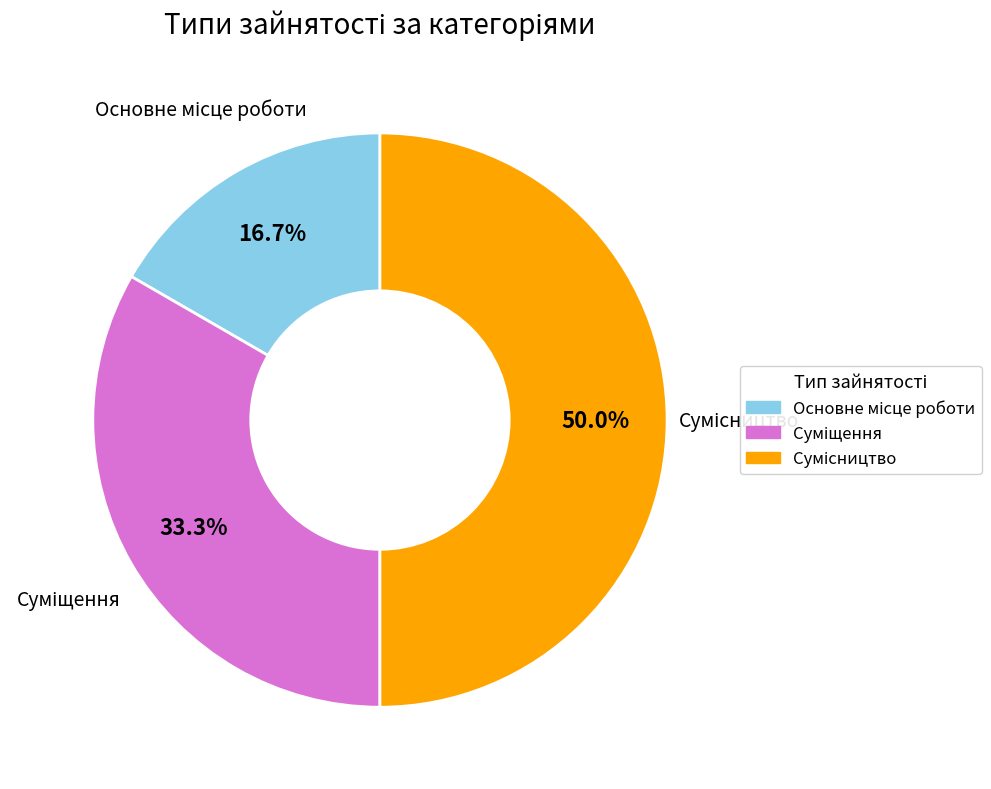

True or false: Основне місце роботи accounts for 29% of the total.

False